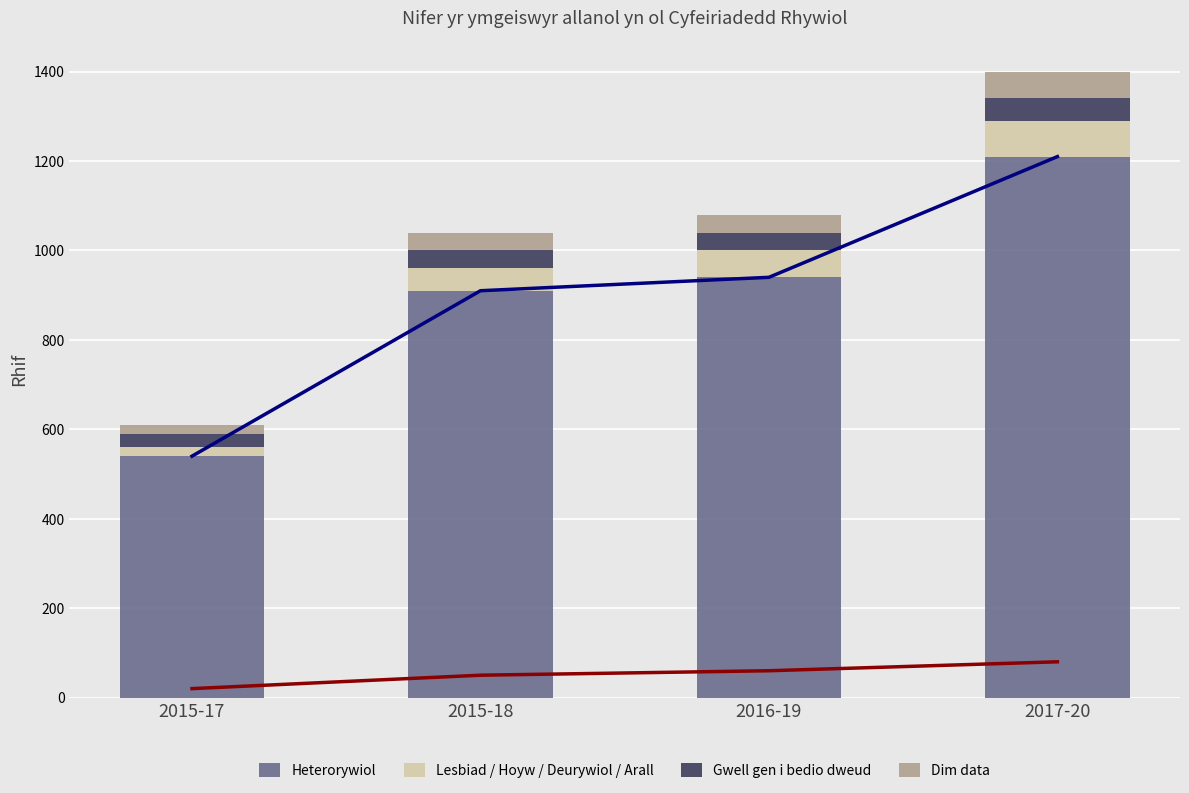

Reading right to left, what are all the values shown in this chart?

Heterorywiol (llinell): 2017-20=1210	2016-19=940	2015-18=910	2015-17=540
Lesbiad / Hoyw / Deurywiol / Arall (llinell): 2017-20=80	2016-19=60	2015-18=50	2015-17=20
Heterorywiol: 2017-20=1210	2016-19=940	2015-18=910	2015-17=540
Lesbiad / Hoyw / Deurywiol / Arall: 2017-20=80	2016-19=60	2015-18=50	2015-17=20
Gwell gen i bedio dweud: 2017-20=50	2016-19=40	2015-18=40	2015-17=30
Dim data: 2017-20=60	2016-19=40	2015-18=40	2015-17=20